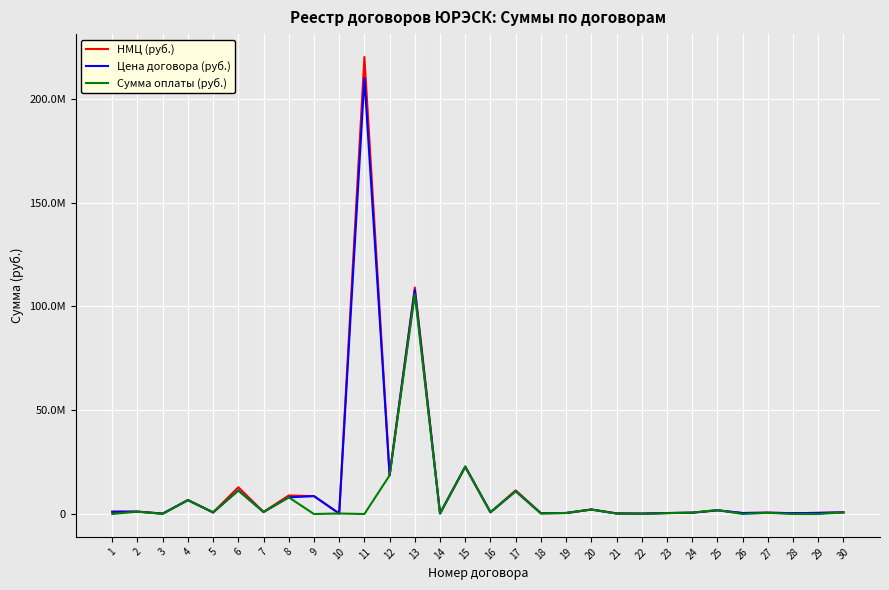

Which category has the lowest value across all series?

1